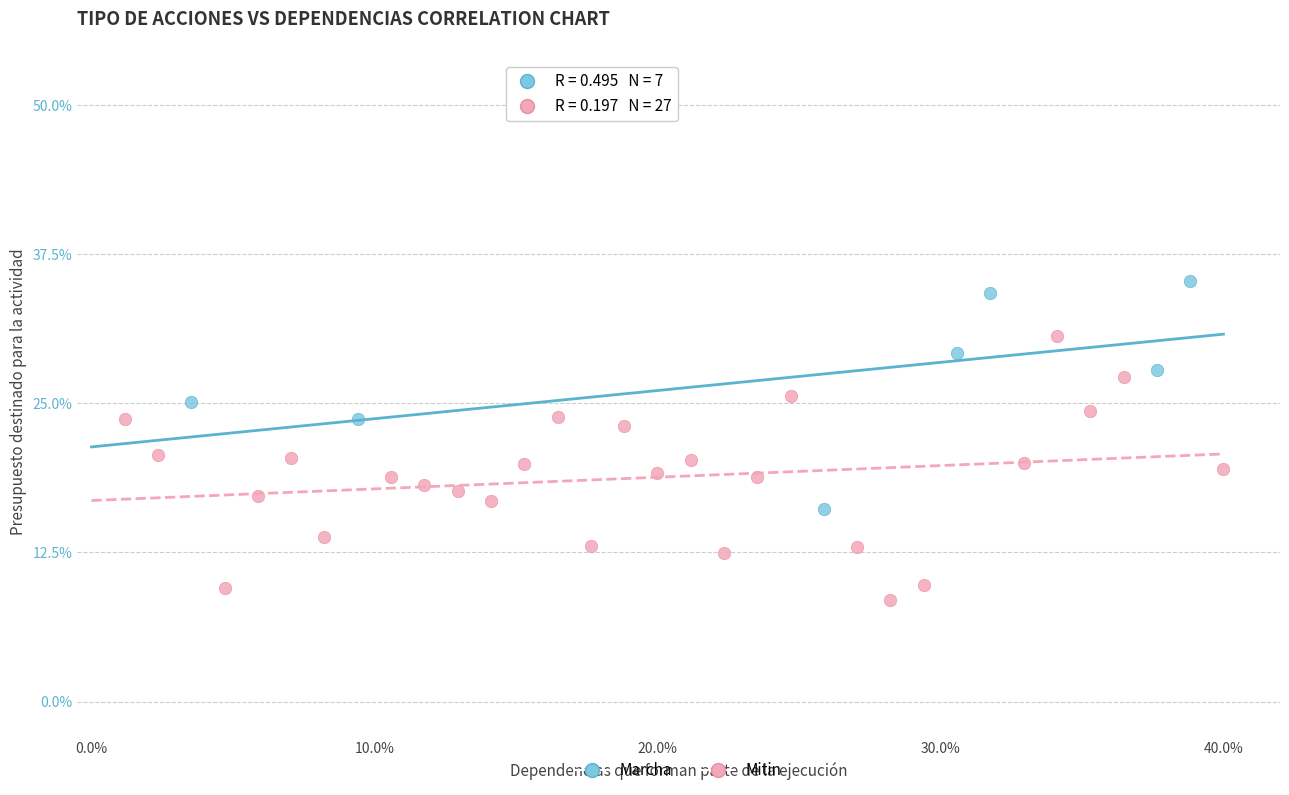

Which series reaches the minimum Y coordinate?

Mitin